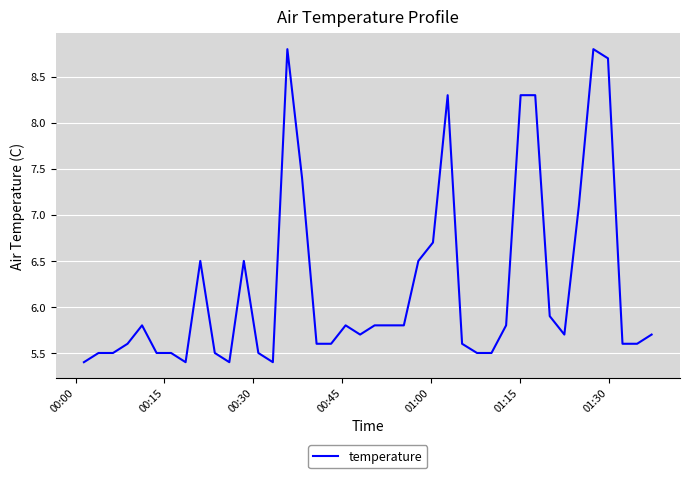

What is the smallest value displayed?

5.4